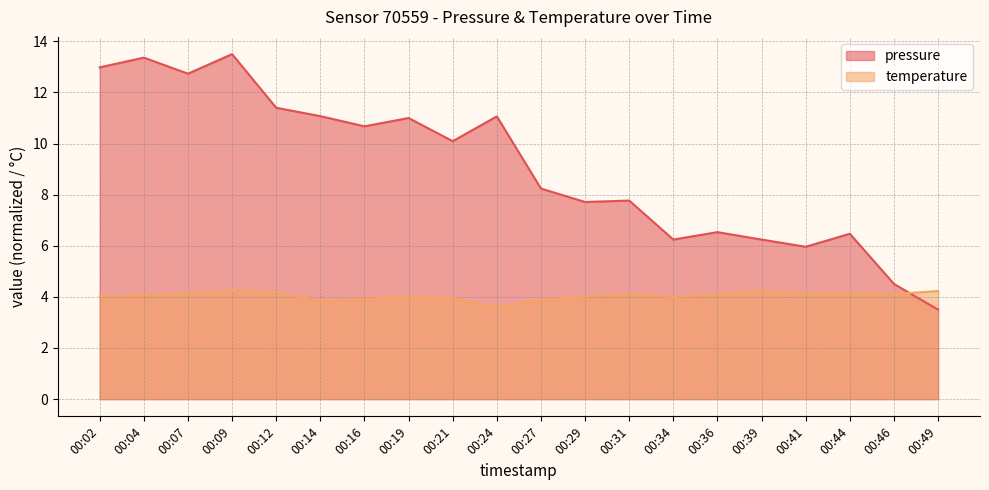

What is the value of the pressure point at the 4th from the left?

13.5